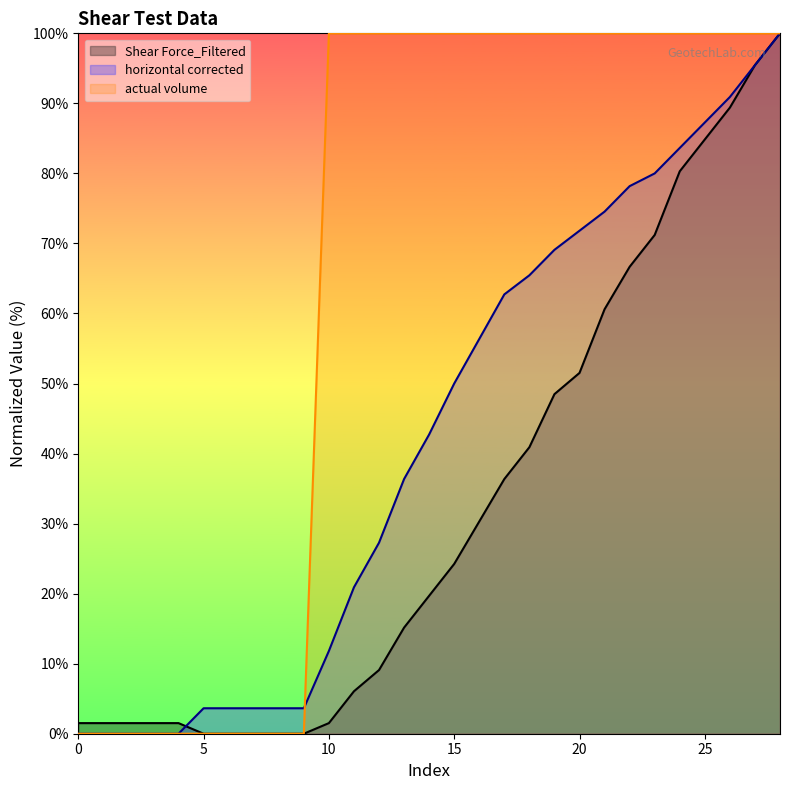

Count the number of categories in the chart.

29